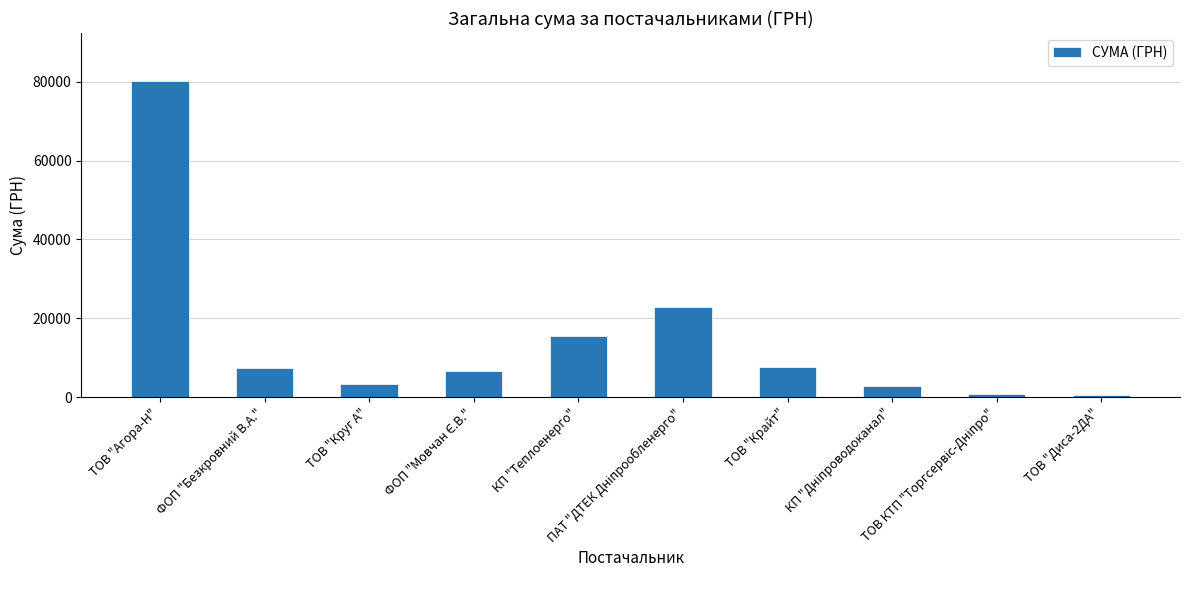

What is the value of the 8th bar from the left?

2712.0